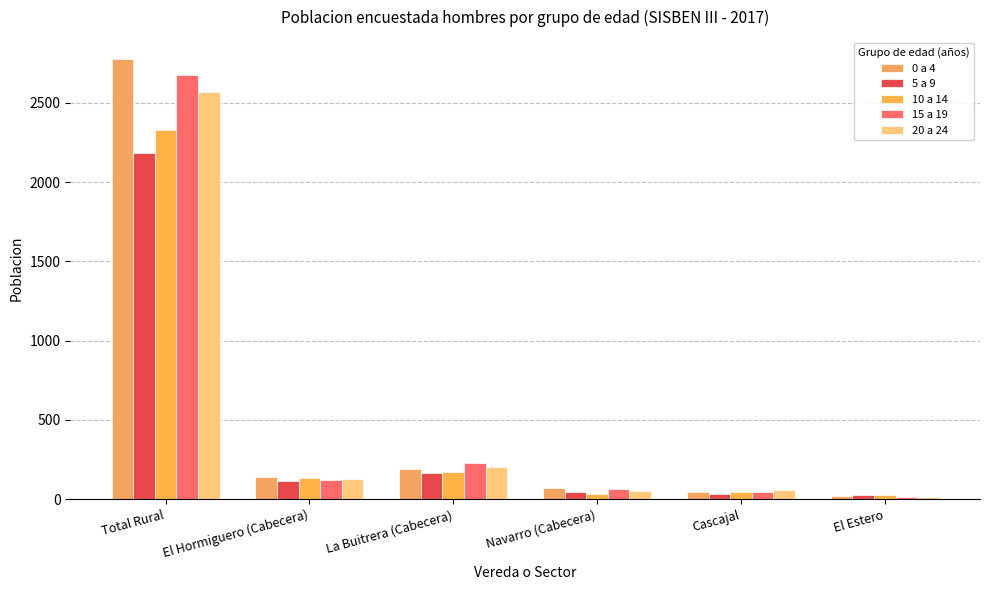

Reading left to right, transcribe all the data shown in this chart.

0 a 4: 2775	141	188	71	44	22
5 a 9: 2184	112	164	46	33	29
10 a 14: 2327	135	169	32	42	28
15 a 19: 2674	123	231	67	42	16
20 a 24: 2566	126	201	52	56	15